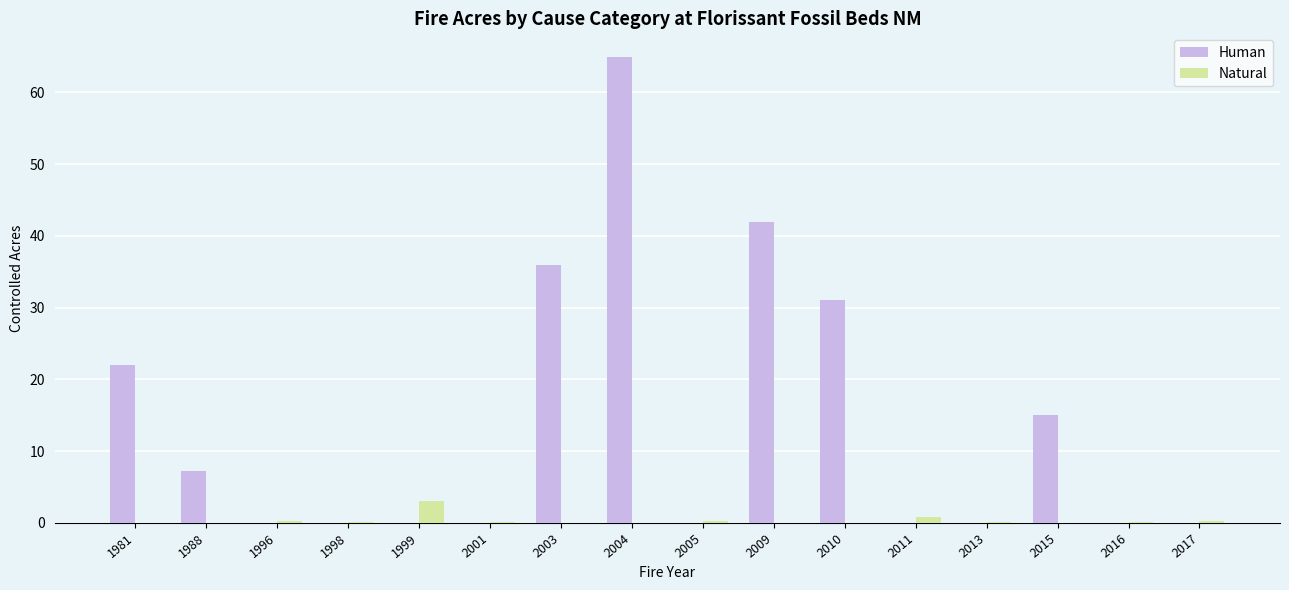

Which series changed the most between 2005 and 2015?

Human